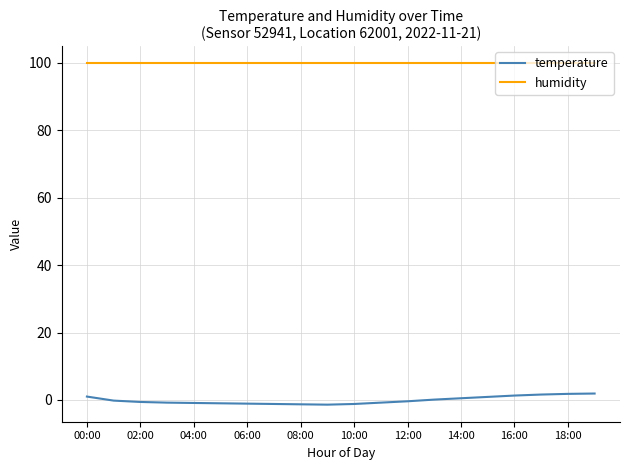

List the series in order of their overall mean, highest first.

humidity, temperature